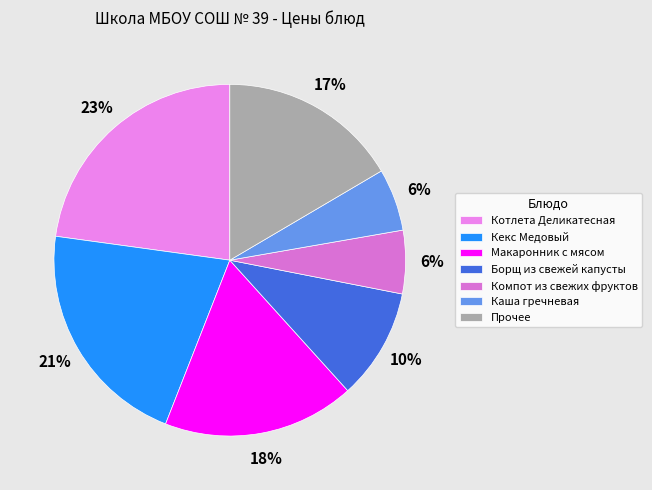

How many slices are in this pie chart?

7